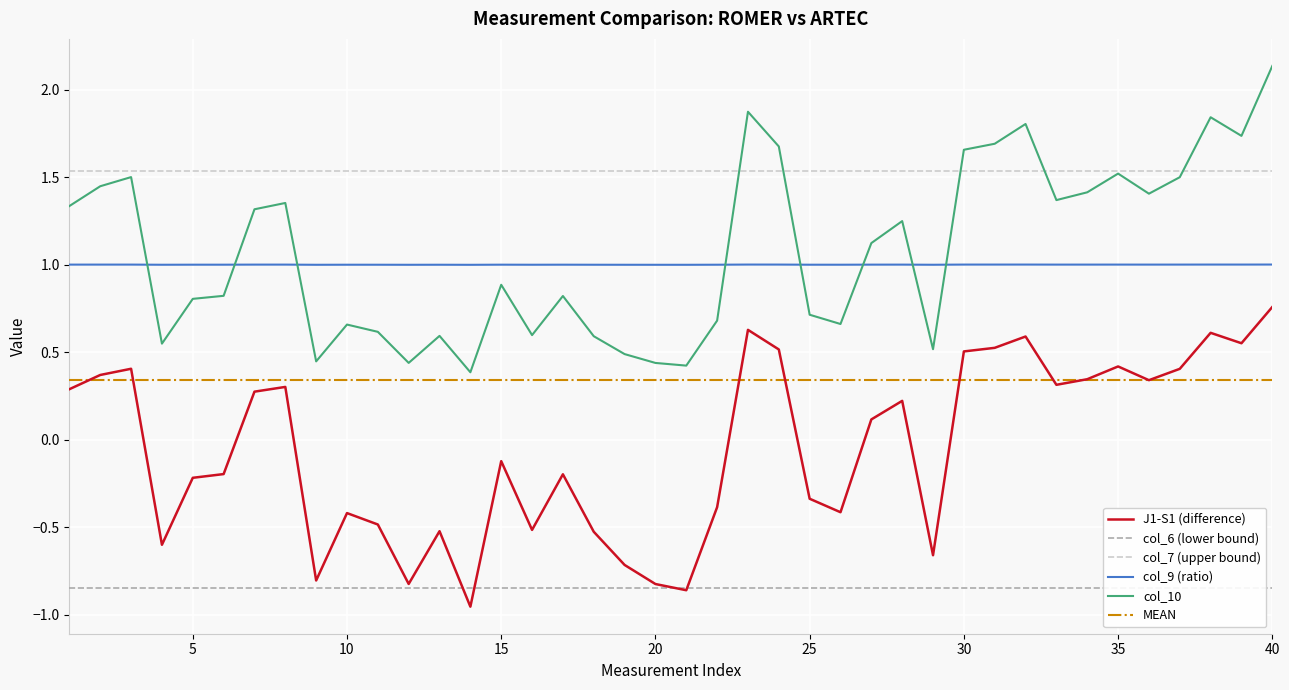

True or false: col_9 (ratio) and J1-S1 (difference) cross at least once.

False